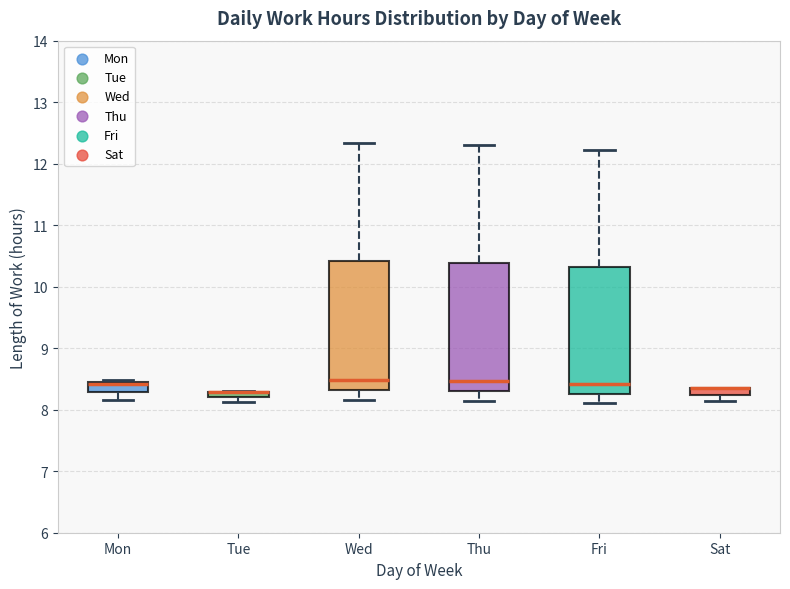

Where is the upper edge of the box for Thu on the y-axis? The values are not printed on the chart, so give them approximately, as read against the axis.

10.4